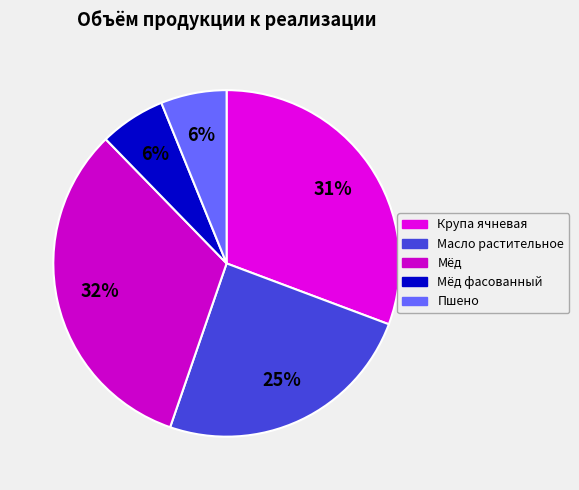

Rank the categories by value from lowest to highest.

Мёд фасованный, Пшено, Масло растительное, Крупа ячневая, Мёд